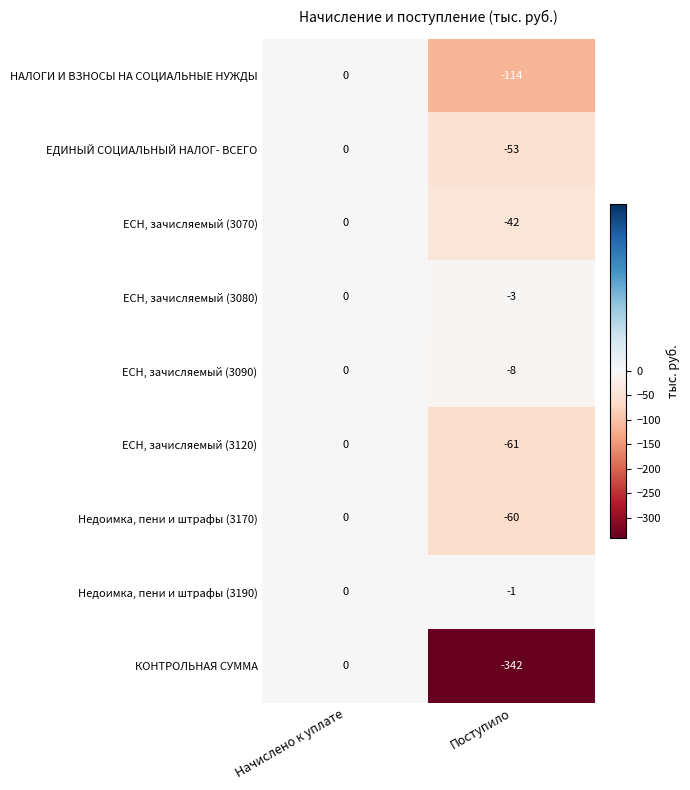

What is the difference between the maximum and minimum values in the КОНТРОЛЬНАЯ СУММА series?

342